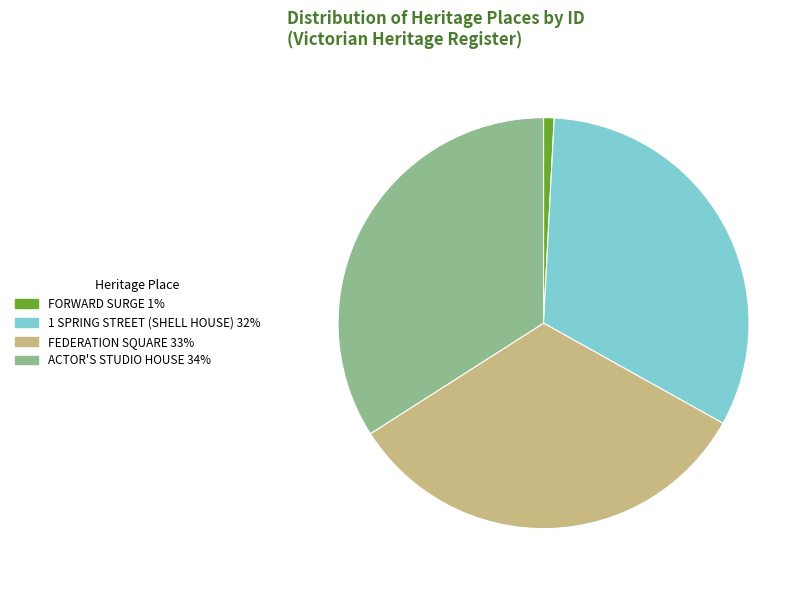

Which category has the smallest portion of the pie?

FORWARD SURGE